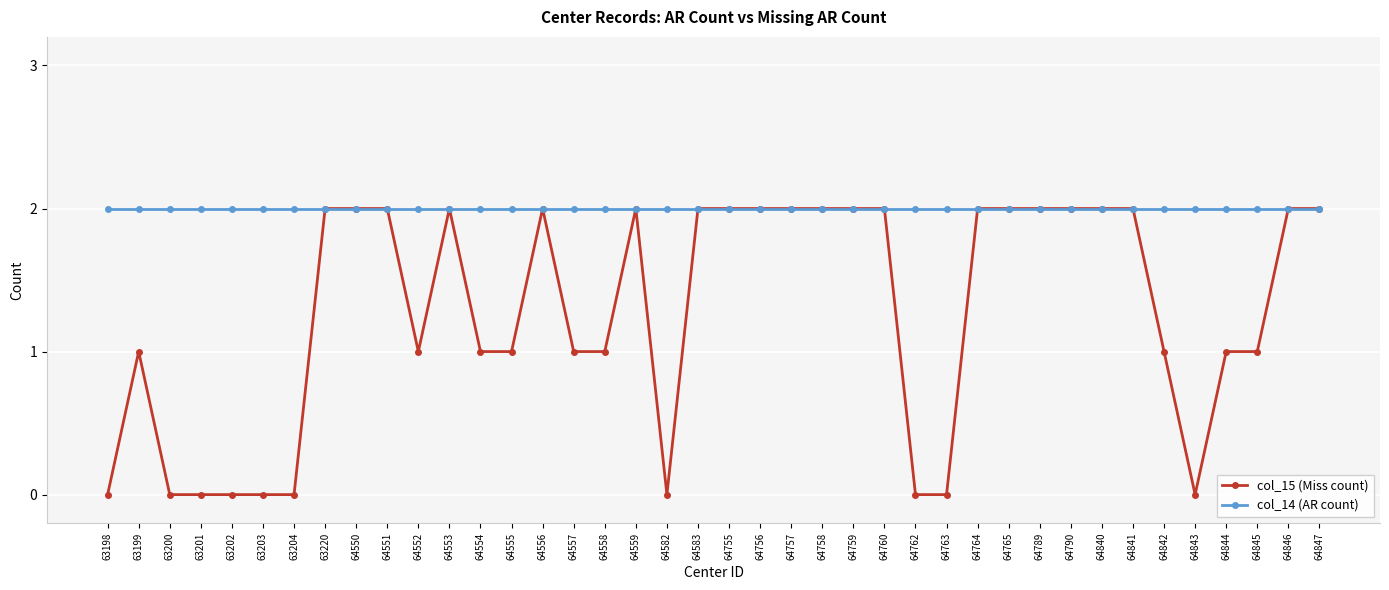

At how many categories does at least one series exceed 1?

40